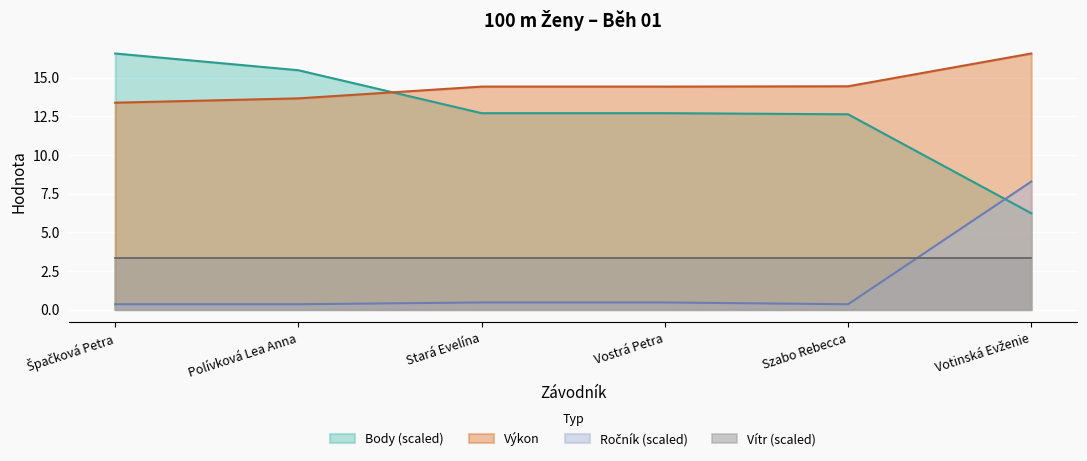

What is the average value of the Výkon series?

14.5